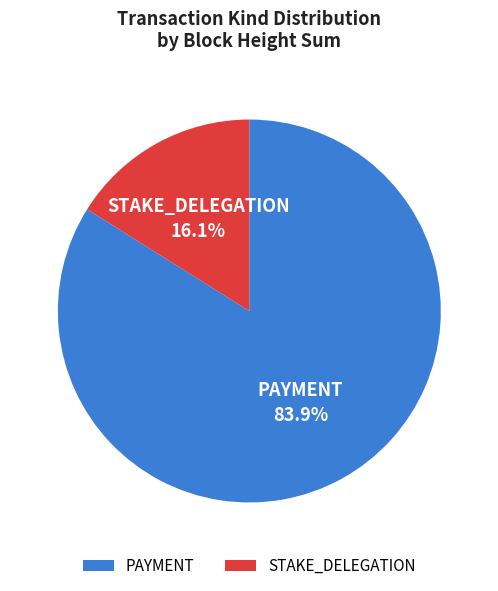

Which category has the smallest portion of the pie?

STAKE_DELEGATION